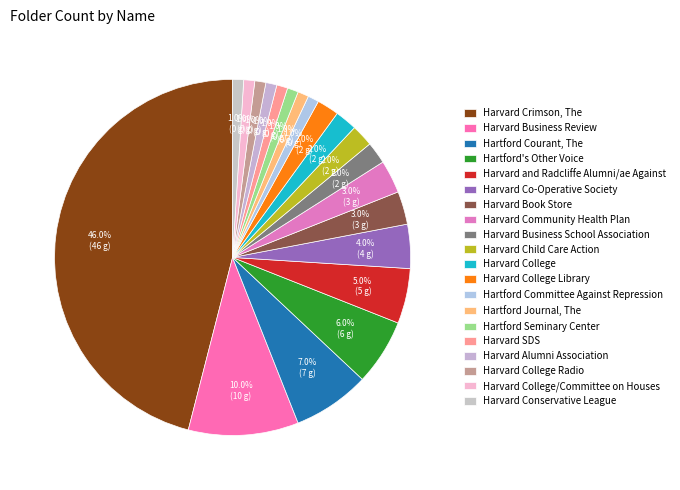

Count the number of slices in the pie.

20